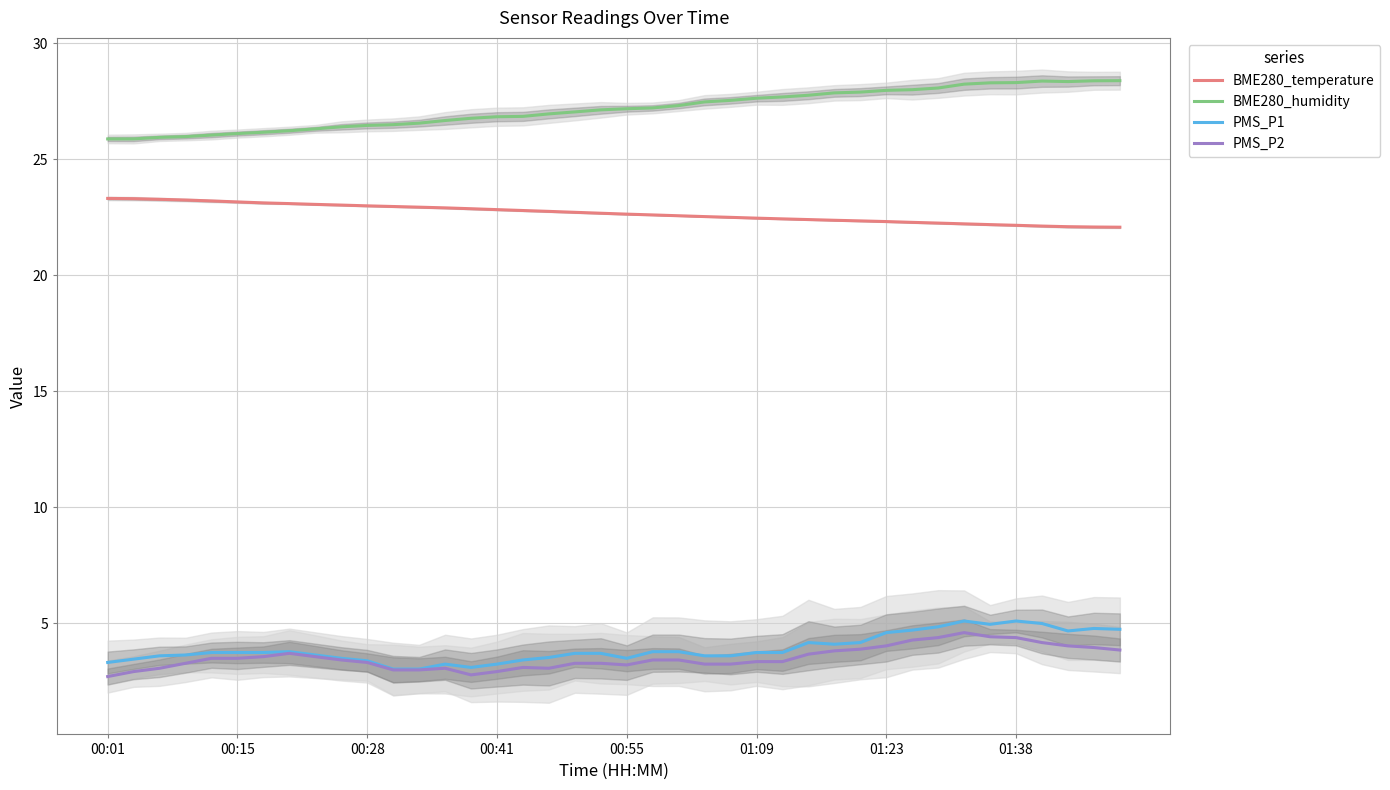

What is the maximum value for BME280_humidity?

28.4